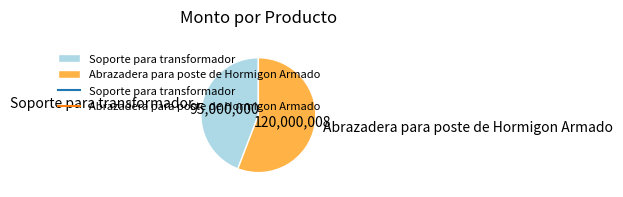

Does Soporte para transformador represent more than half of the total?

No